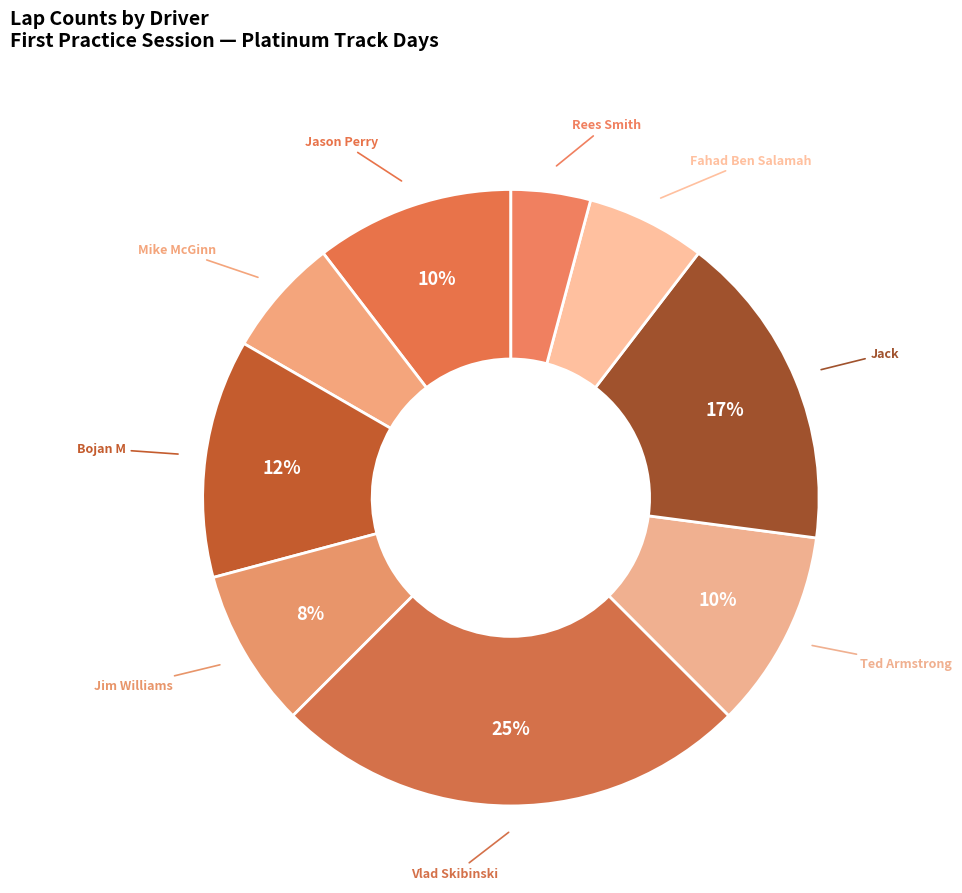

How many segments does this pie chart have?

9